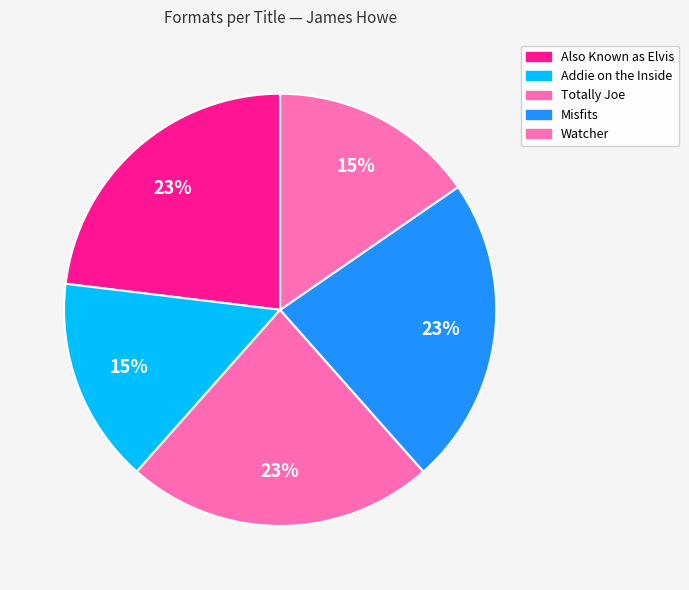

How many slices are in this pie chart?

5